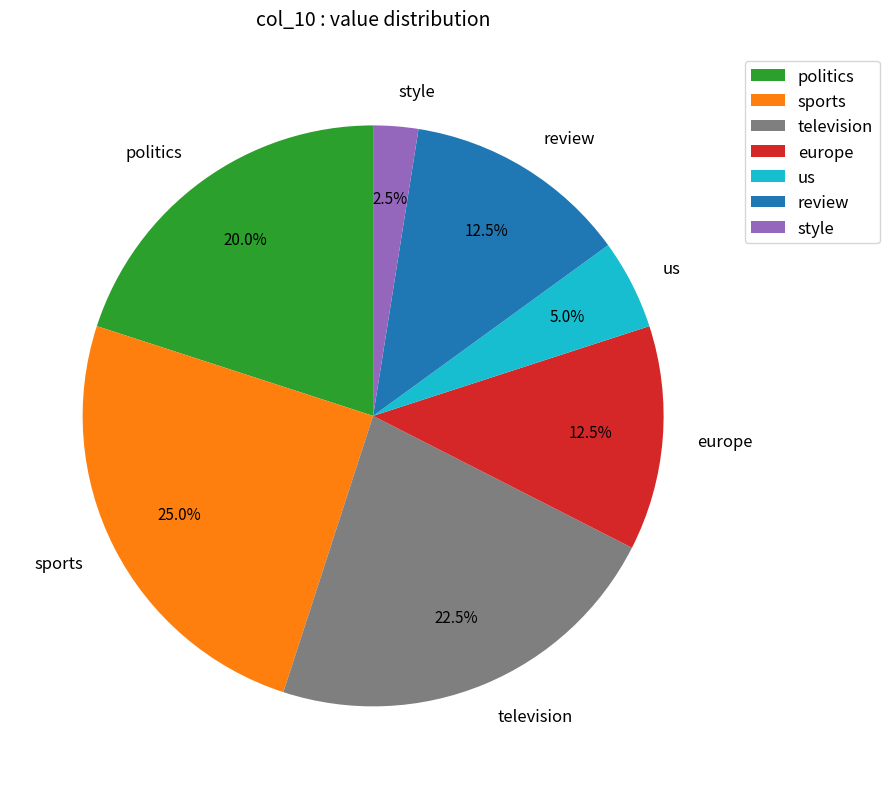

Which has a higher value, review or sports?

sports